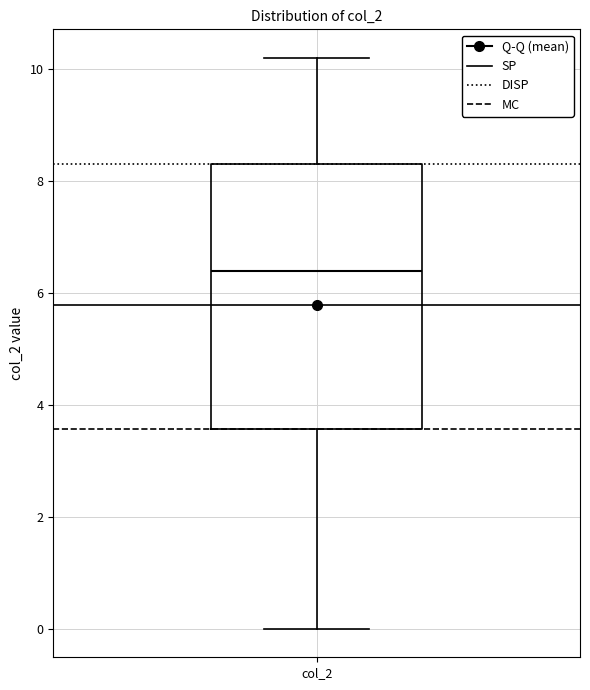

Read this box plot against the y-axis: the position of the median line, the range covered by the box, and the ends of both whiskers. The values are not printed on the chart, so give them approximately, as read against the axis.

median 6.4, box 3.6 to 8.4, whiskers 0.0 to 10.2